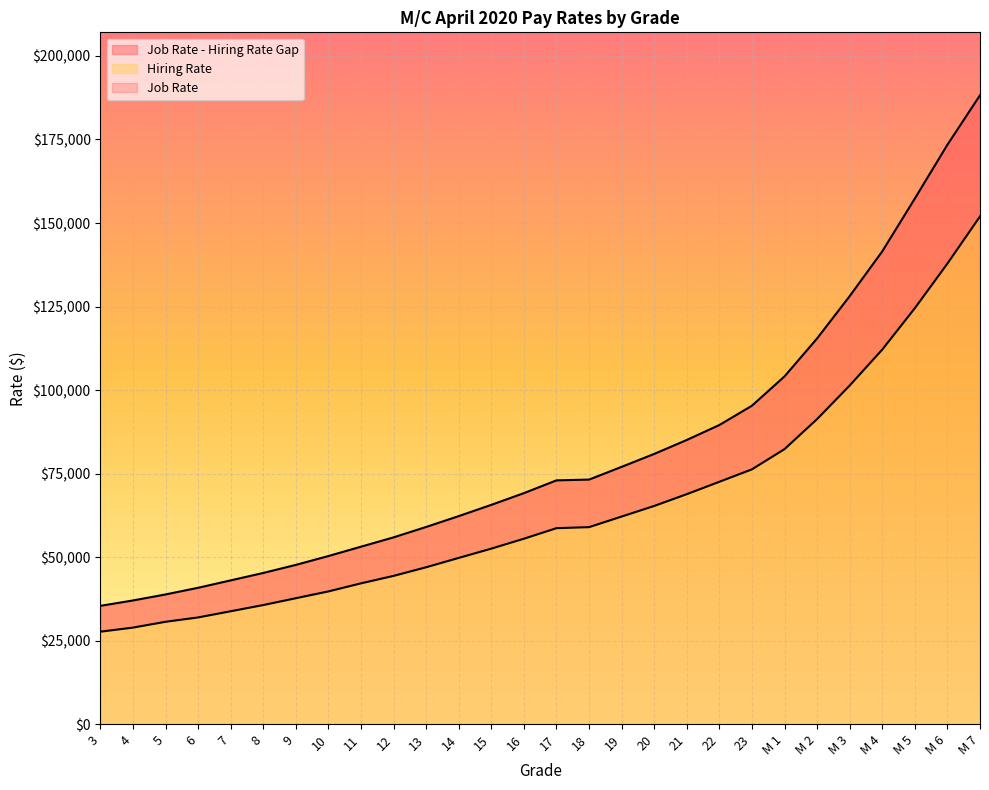

What is the value of the Hiring Rate point at the 26th from the left?

124534